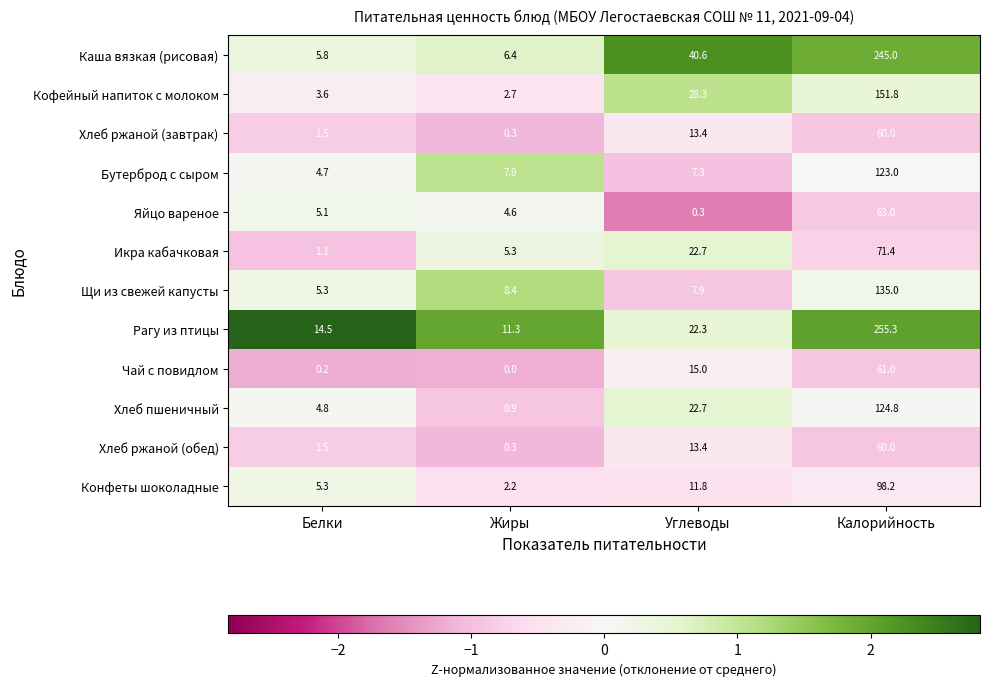

What is the maximum value shown in the chart?

255.3